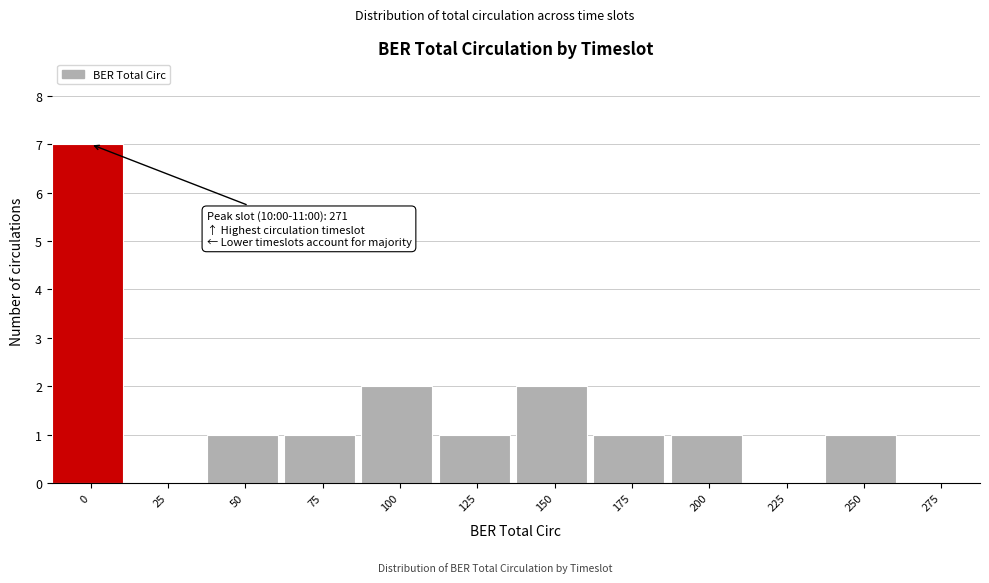

Reading left to right, transcribe all the data shown in this chart.

0=7	25=0	50=1	75=1	100=2	125=1	150=2	175=1	200=1	225=0	250=1	275=0